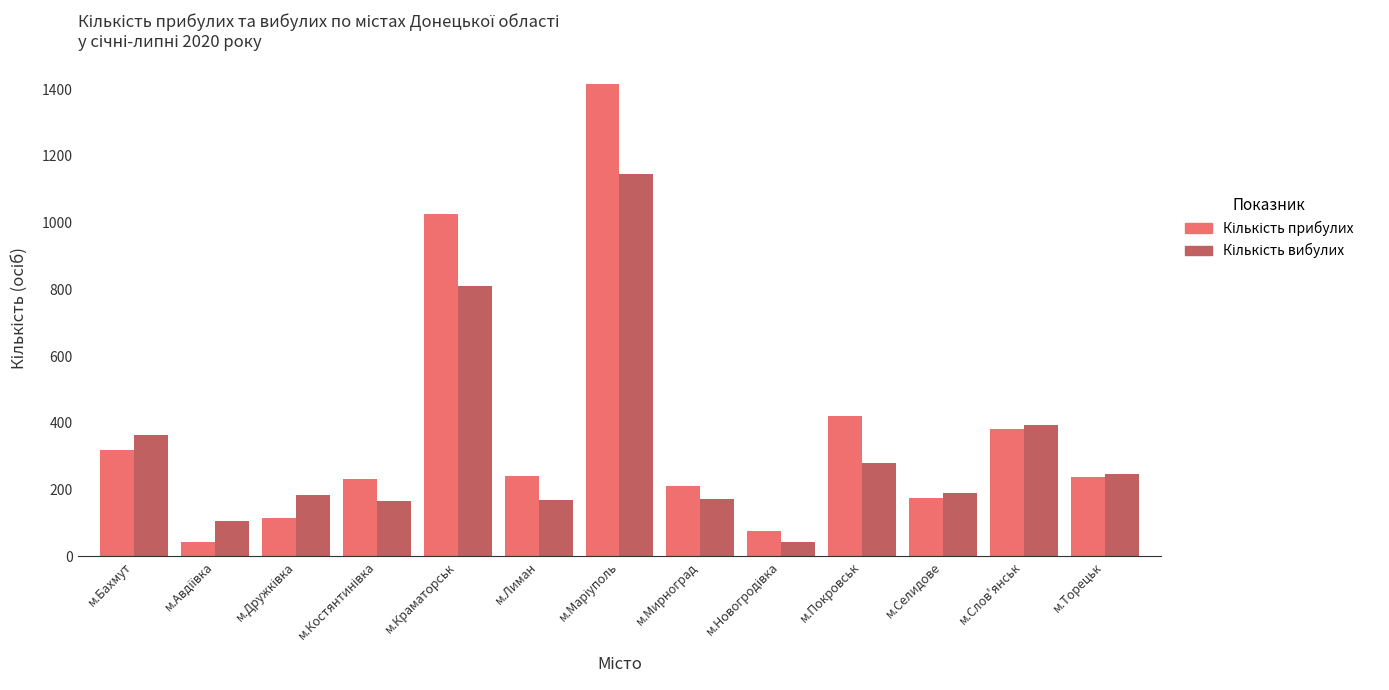

What is the minimum value shown in the chart?

43